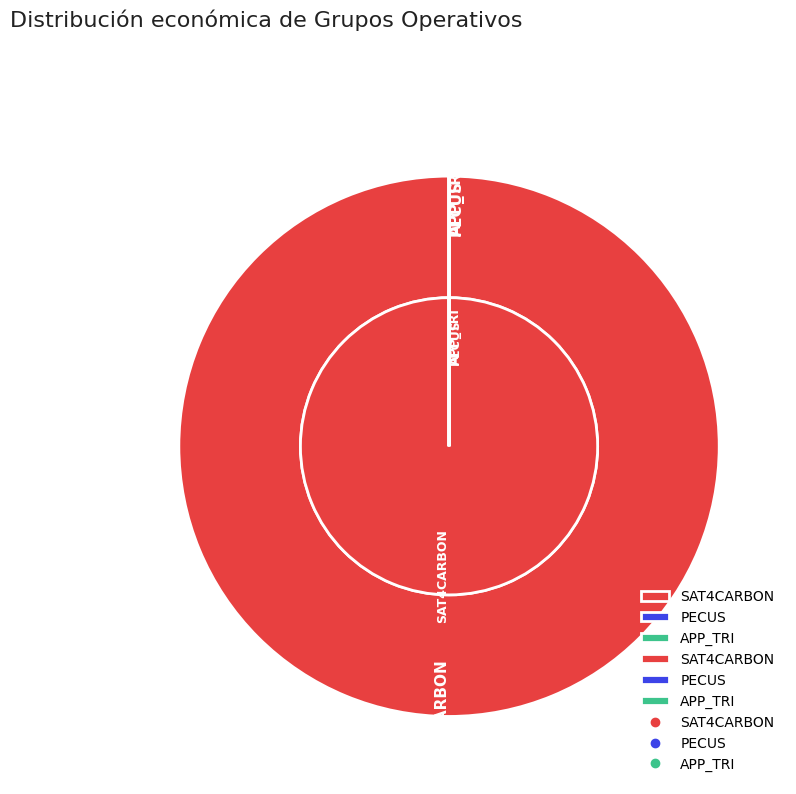

What is the total percentage of SAT4CARBON and APP_TRI?

100.0%